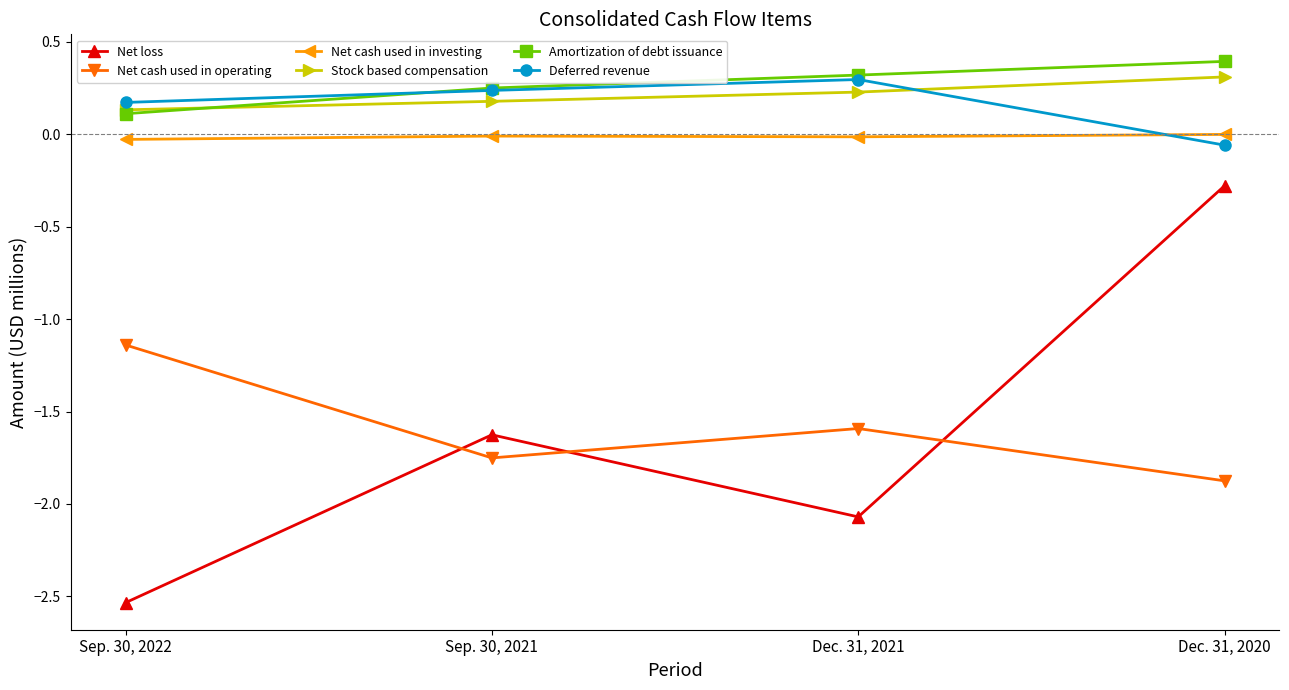

True or false: Stock based compensation and Net cash used in operating cross at least once.

False